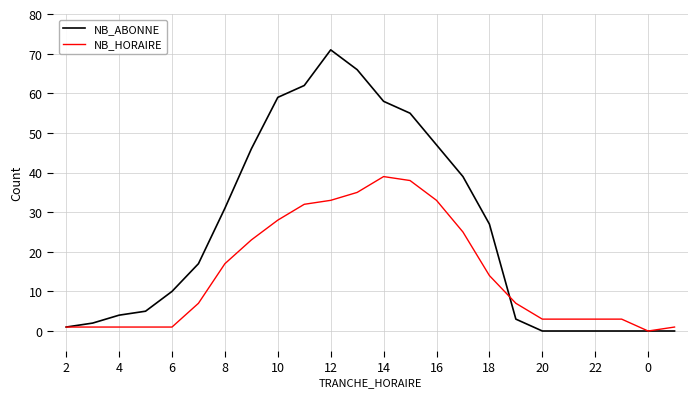

How many lines are shown in the chart?

2